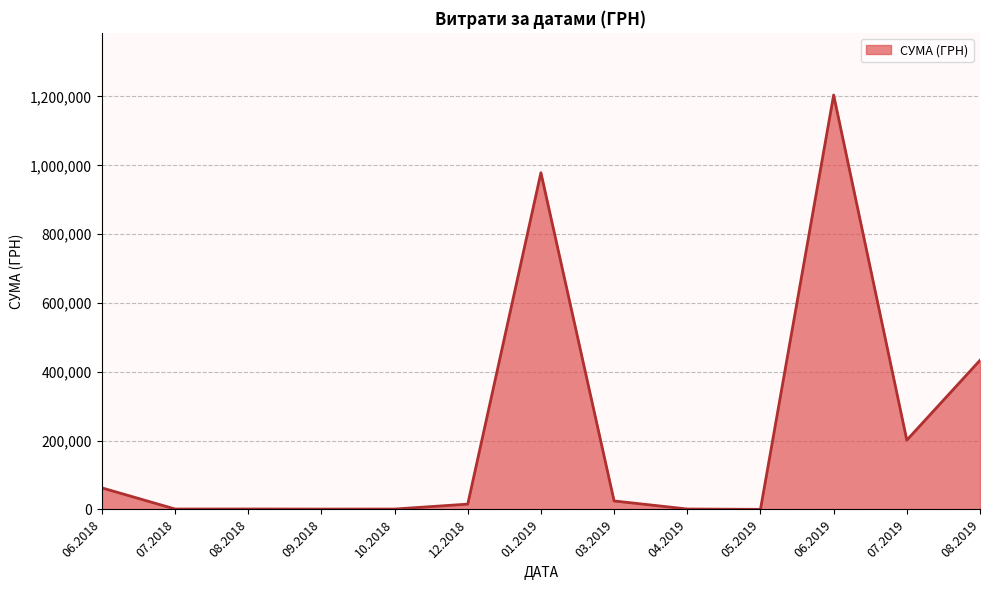

What is the ratio of the value at 06.2018 to the value at 07.2019?

0.3